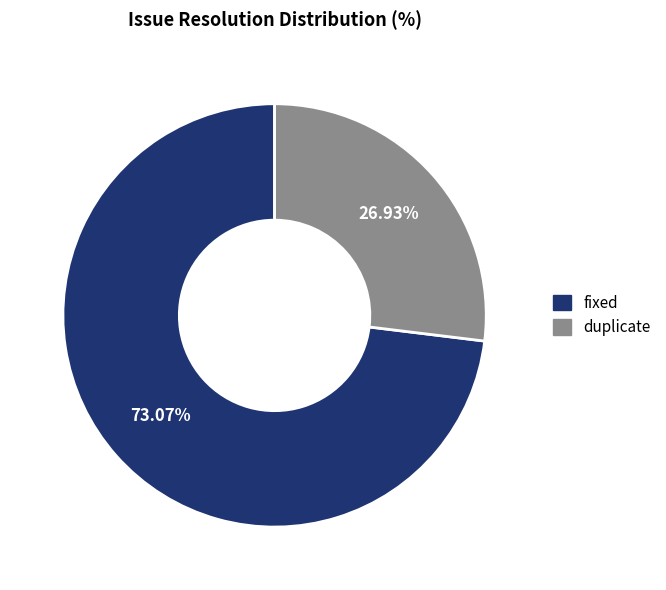

To the nearest percent, what is the average slice percentage?

50%